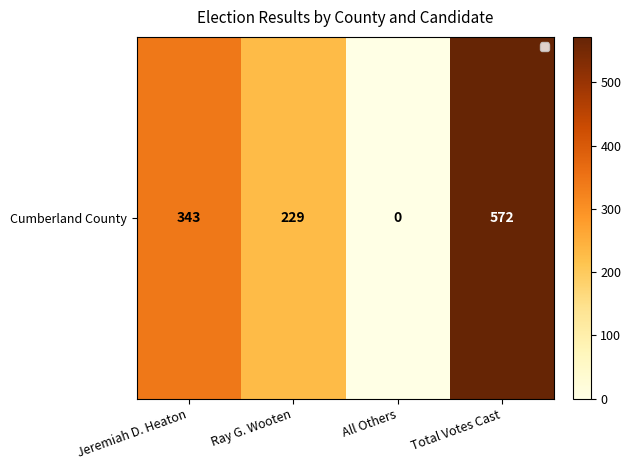

What is the change in value from Ray G. Wooten to All Others?

-229